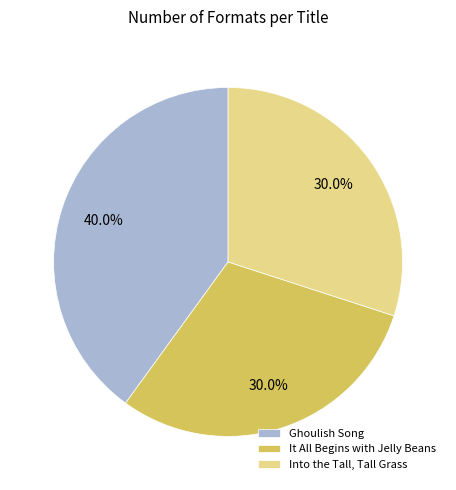

How many slices are in this pie chart?

3